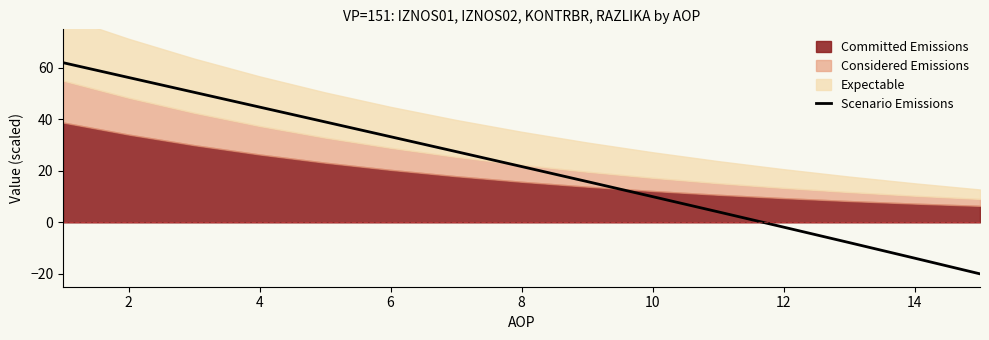

What is the difference between the maximum and minimum values?

82.0